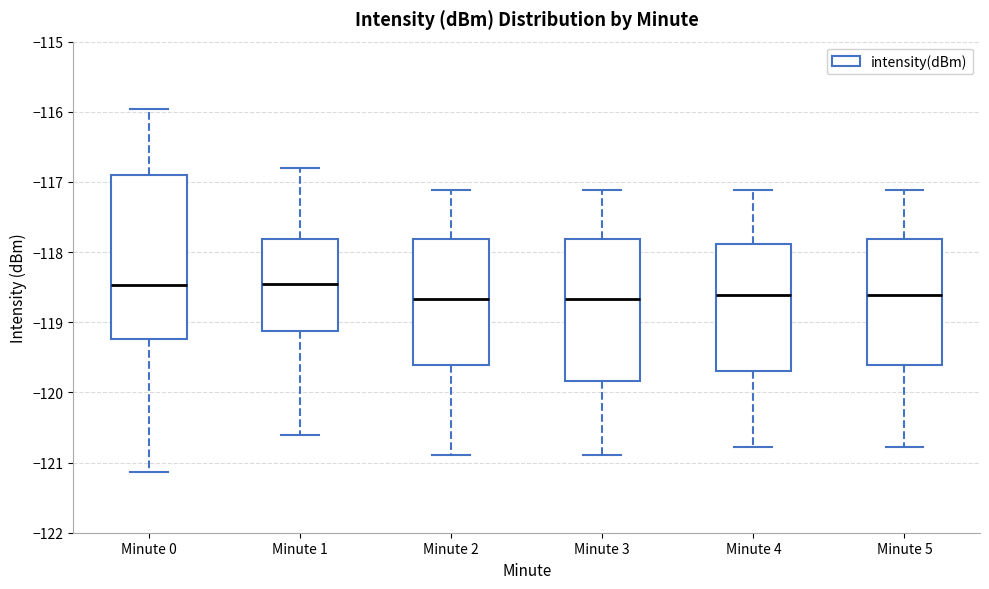

Reading left to right, read every box against the y-axis: the position of its median line, the range the box covers, and the ends of its whiskers. The values are not printed on the chart, so give them approximately, as read against the axis.

Minute 0: median -118.5, box -119.2 to -116.9, whiskers -121.1 to -116.0
Minute 1: median -118.4, box -119.1 to -117.8, whiskers -120.6 to -116.8
Minute 2: median -118.7, box -119.6 to -117.8, whiskers -120.9 to -117.1
Minute 3: median -118.7, box -119.8 to -117.8, whiskers -120.9 to -117.1
Minute 4: median -118.6, box -119.7 to -117.9, whiskers -120.8 to -117.1
Minute 5: median -118.6, box -119.6 to -117.8, whiskers -120.8 to -117.1